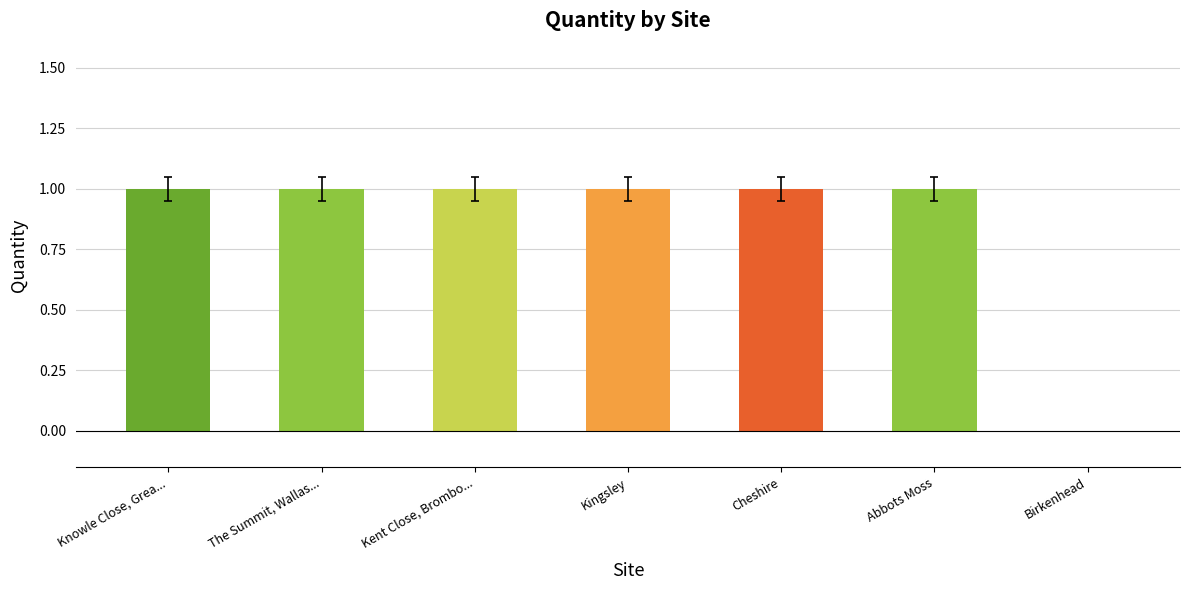

Approximately how many times larger is the value at Abbots Moss compared to Kingsley?

1.0